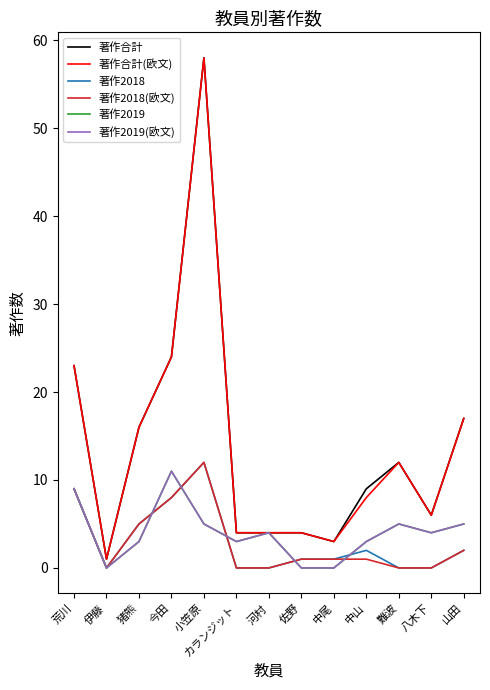

Reading right to left, list all the values displayed in this chart.

著作合計: 山田=17	八木下=6	難波=12	中山=9	中尾=3	佐野=4	河村=4	カランジット=4	小笠原=58	今田=24	猪熊=16	伊藤=1	荒川=23
著作合計(欧文): 山田=17	八木下=6	難波=12	中山=8	中尾=3	佐野=4	河村=4	カランジット=4	小笠原=58	今田=24	猪熊=16	伊藤=1	荒川=23
著作2018: 山田=2	八木下=0	難波=0	中山=2	中尾=1	佐野=1	河村=0	カランジット=0	小笠原=12	今田=8	猪熊=5	伊藤=0	荒川=9
著作2018(欧文): 山田=2	八木下=0	難波=0	中山=1	中尾=1	佐野=1	河村=0	カランジット=0	小笠原=12	今田=8	猪熊=5	伊藤=0	荒川=9
著作2019: 山田=5	八木下=4	難波=5	中山=3	中尾=0	佐野=0	河村=4	カランジット=3	小笠原=5	今田=11	猪熊=3	伊藤=0	荒川=9
著作2019(欧文): 山田=5	八木下=4	難波=5	中山=3	中尾=0	佐野=0	河村=4	カランジット=3	小笠原=5	今田=11	猪熊=3	伊藤=0	荒川=9